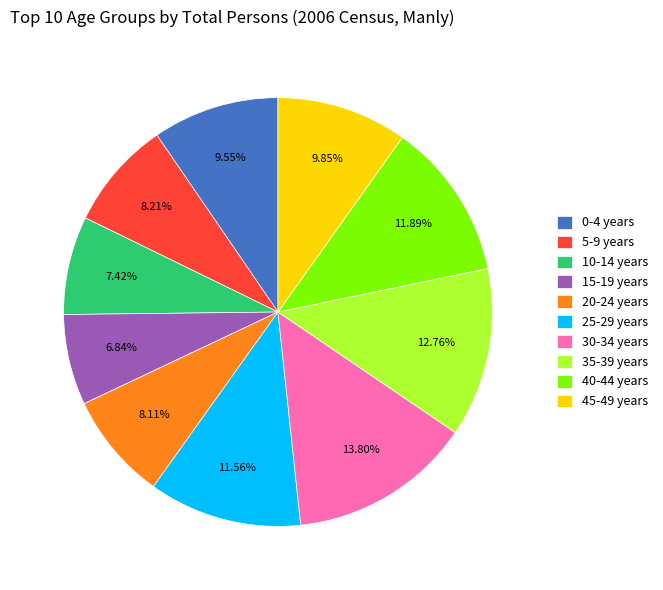

Approximately how many times larger is the value at 5-9 years compared to 0-4 years?

0.9